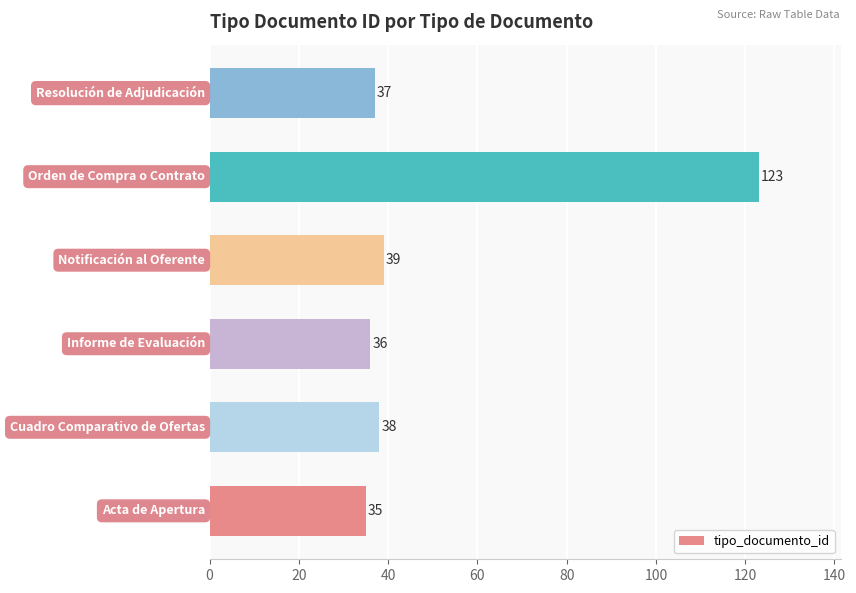

What is the minimum value shown in the chart?

35